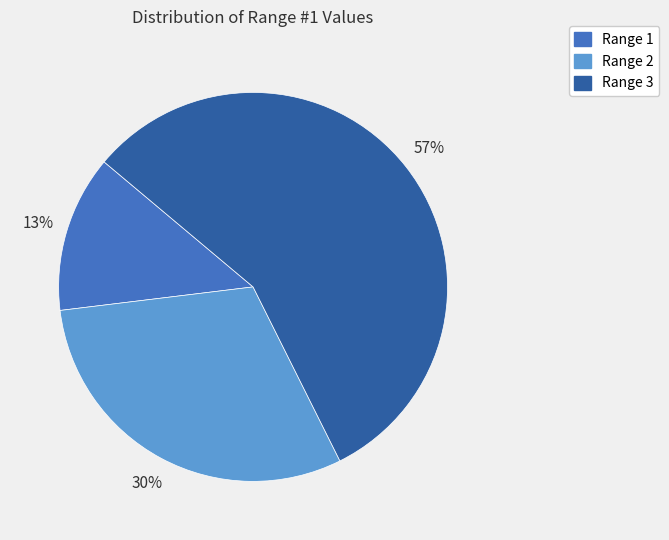

Does Range 3 account for over 50% of the chart?

Yes